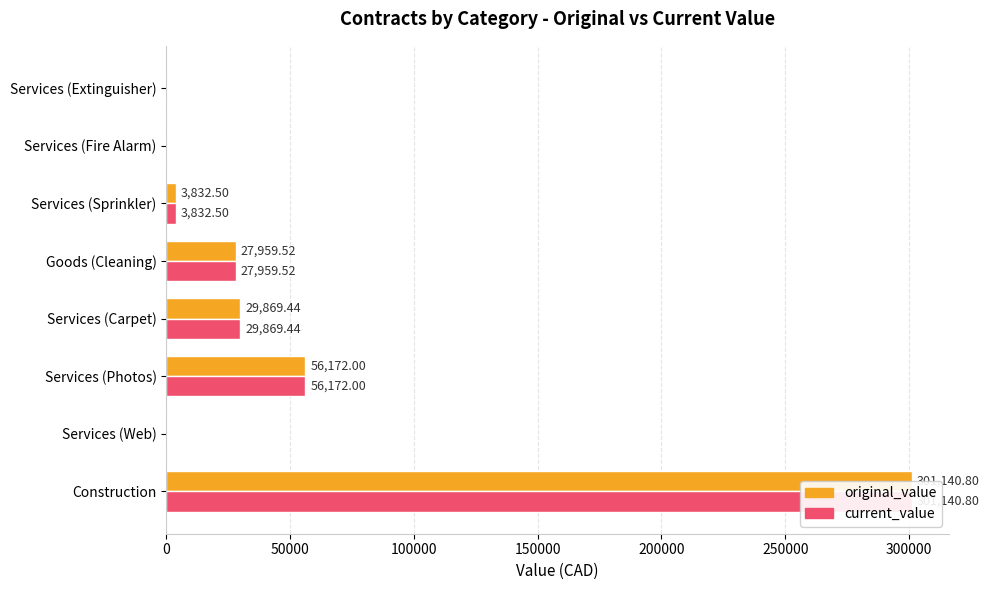

What is the value of the current_value bar at the 1st from the left?

301140.8